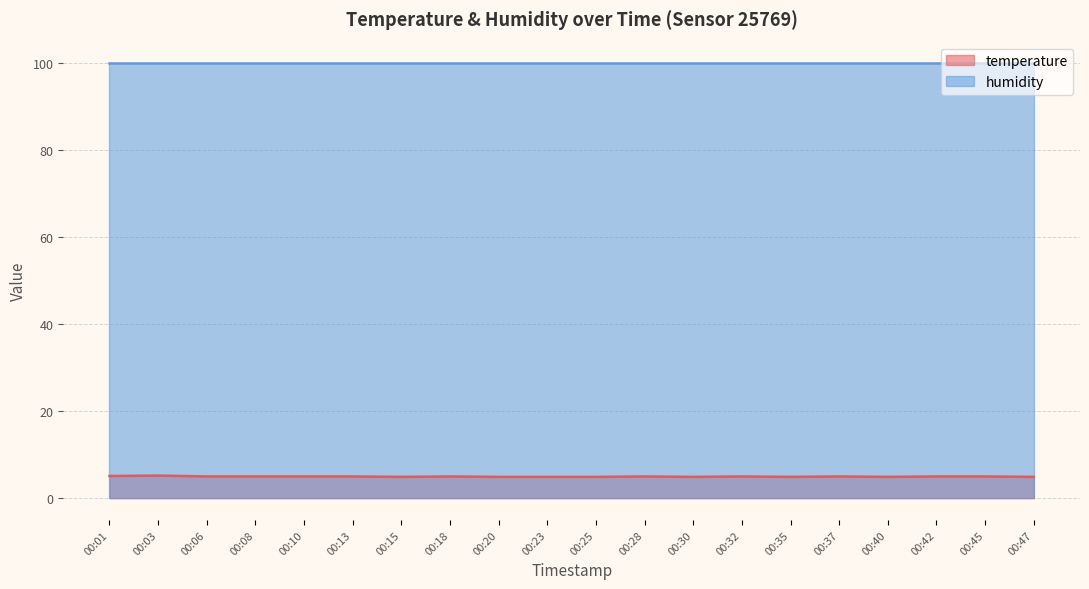

What is the spread (max minus min) of values at 00:42?

94.9